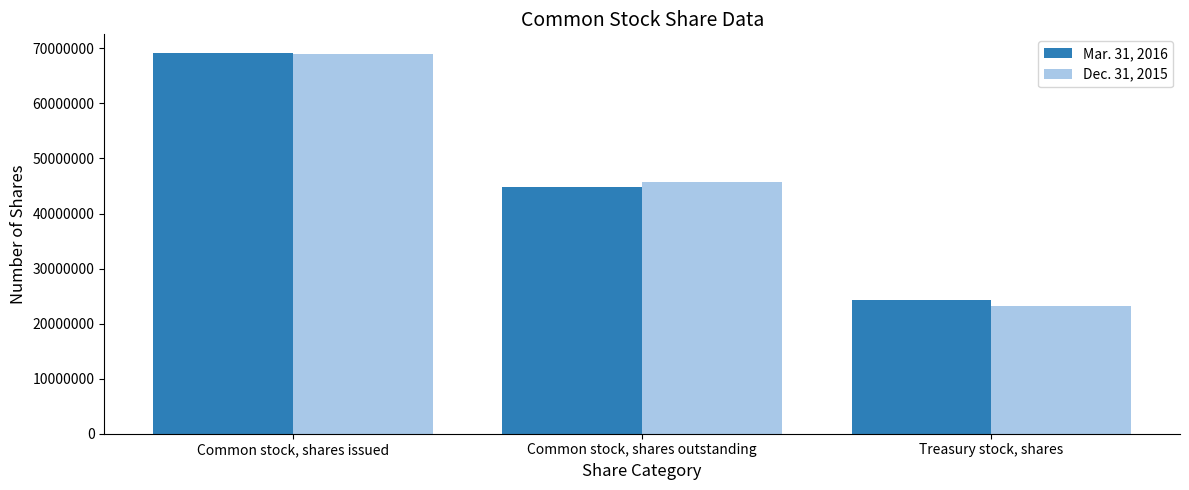

Reading left to right, transcribe all the data shown in this chart.

Mar. 31, 2016: 69090625	44884349	24206276
Dec. 31, 2015: 68987919	45760845	23227074